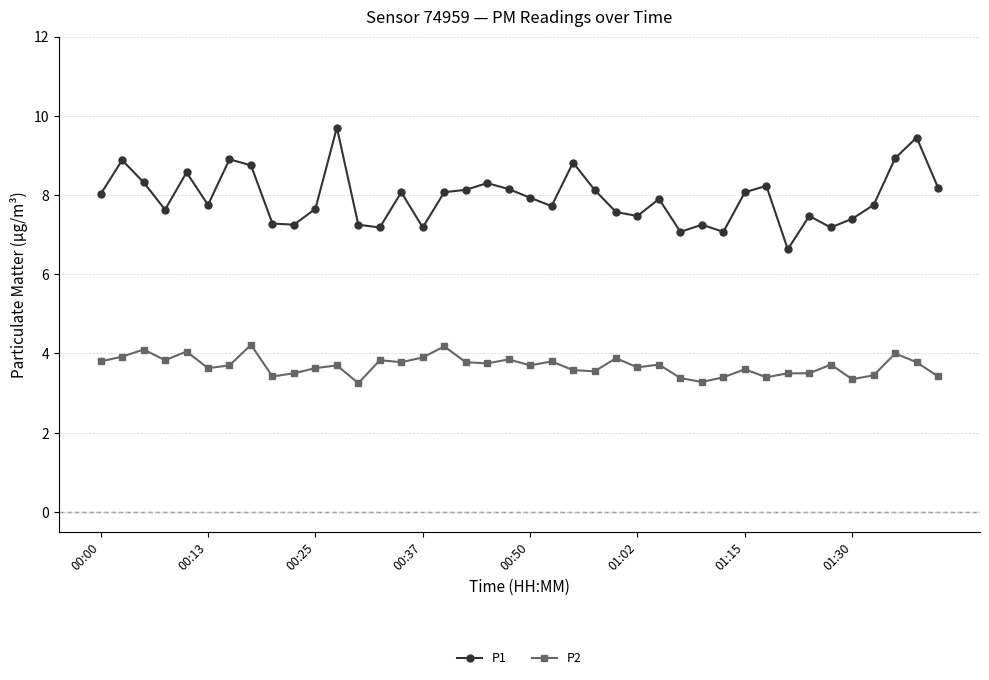

What is the greatest value displayed?

9.7